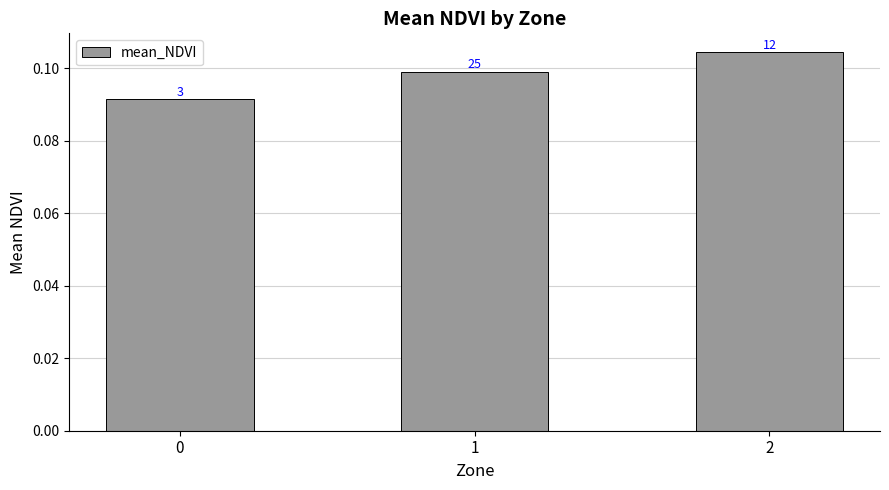

What is the maximum value shown in the chart?

0.1